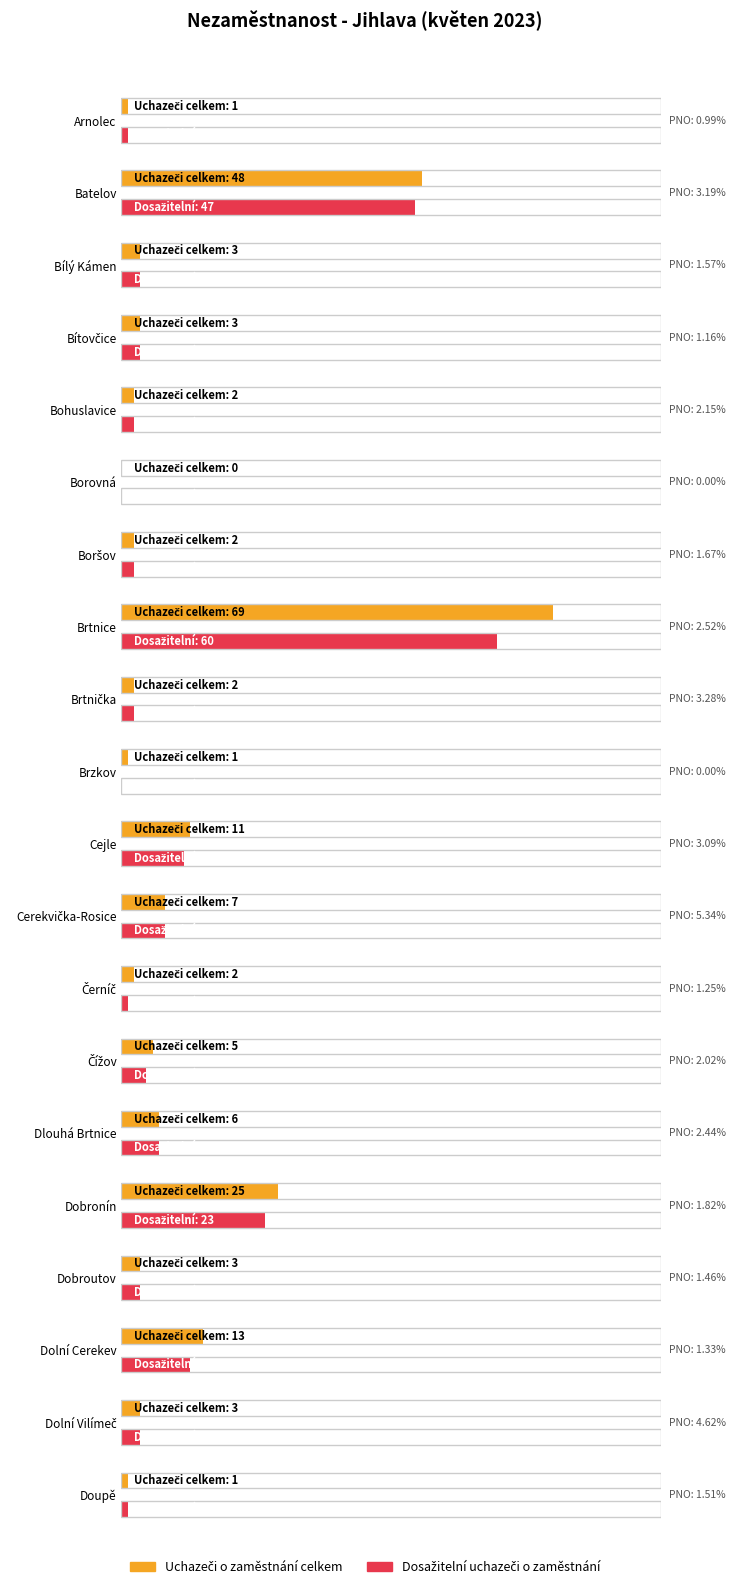

At which label does Uchazeči o zaměstnání celkem reach its minimum?

Borovná